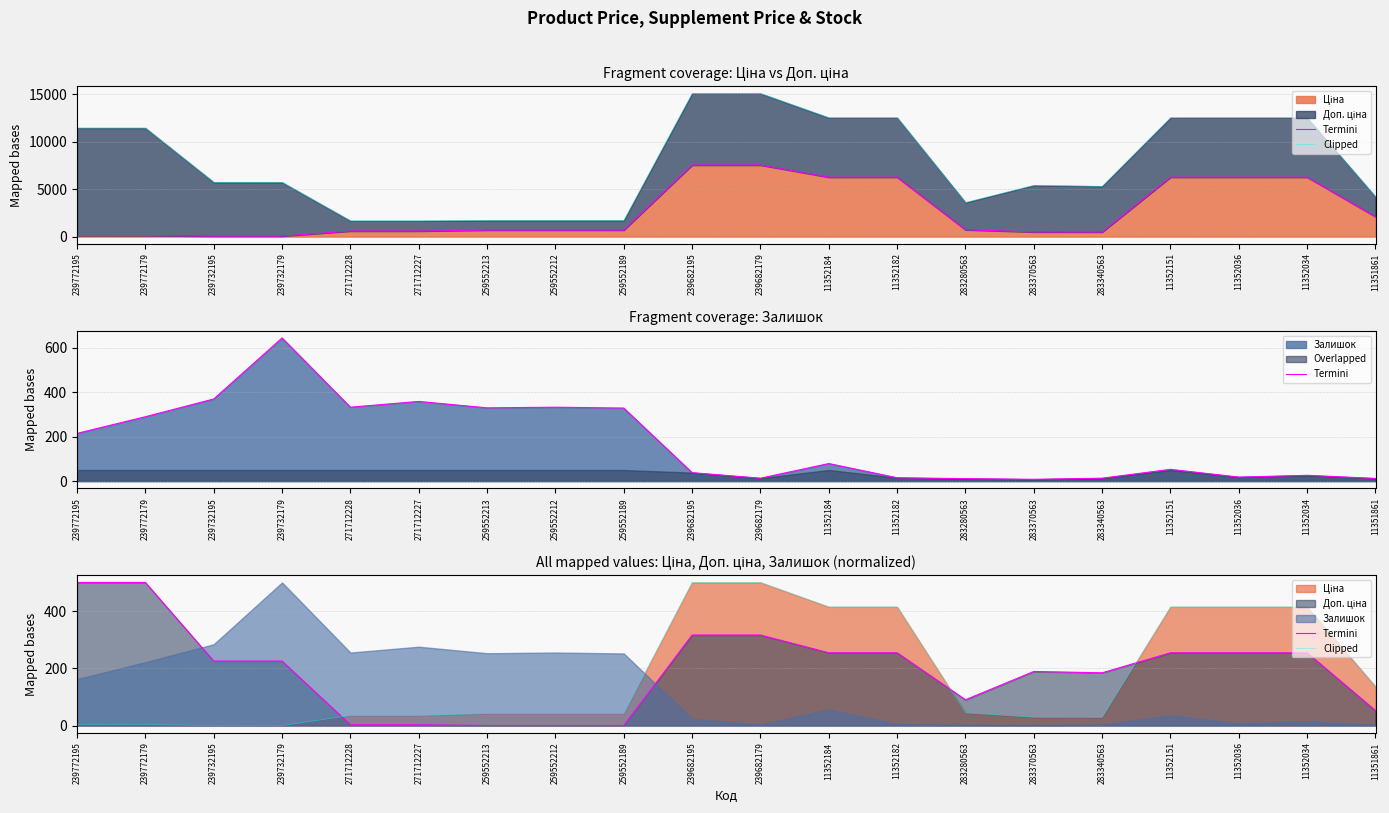

Reading left to right, extract all data points from this chart.

Termini: 239772195=500.0	239772179=500.0	239732195=225.3	239732179=225.3	271712228=2.7	271712227=2.7	259552213=0.0	259552212=0.0	259552189=0.0	239682195=316.4	239682179=316.4	11352184=254.4	11352182=254.4	283280563=90.2	283370563=189.0	283340563=184.4	11352151=254.4	11352036=254.4	11352034=254.4	11351861=52.2
Clipped: 239772195=3.8	239772179=3.8	239732195=0.0	239732179=0.0	271712228=35.3	271712227=35.3	259552213=42.2	259552212=42.2	259552189=42.2	239682195=500.0	239682179=500.0	11352184=414.6	11352182=414.6	283280563=44.3	283370563=29.0	283340563=28.4	11352151=414.6	11352036=414.6	11352034=414.6	11351861=136.0